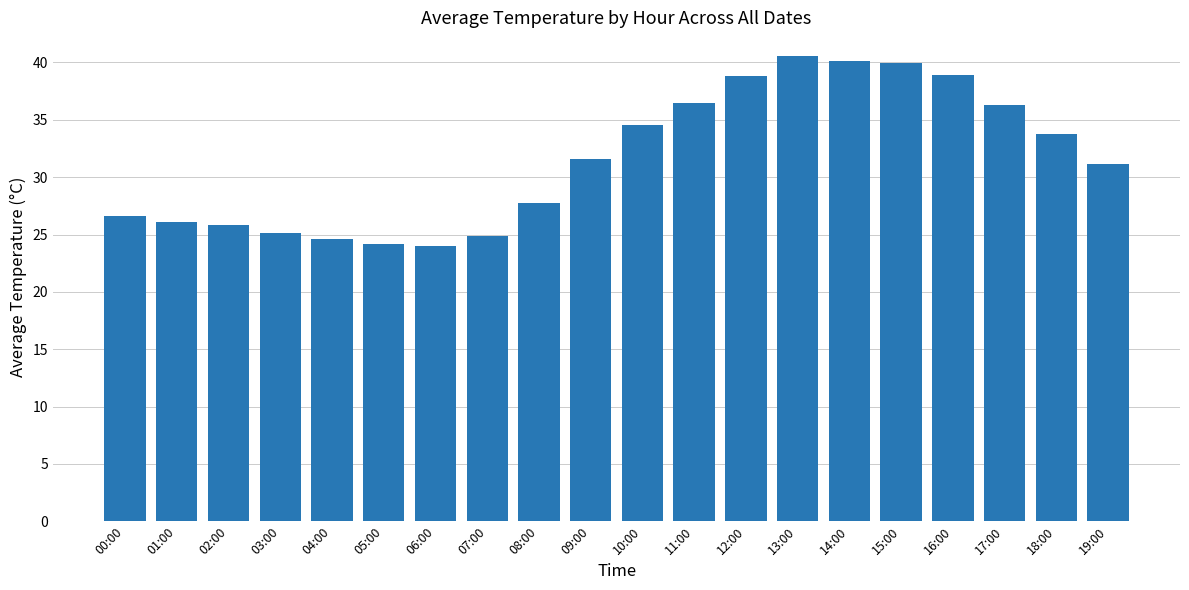

What is the change in value from 10:00 to 13:00?

+6.1